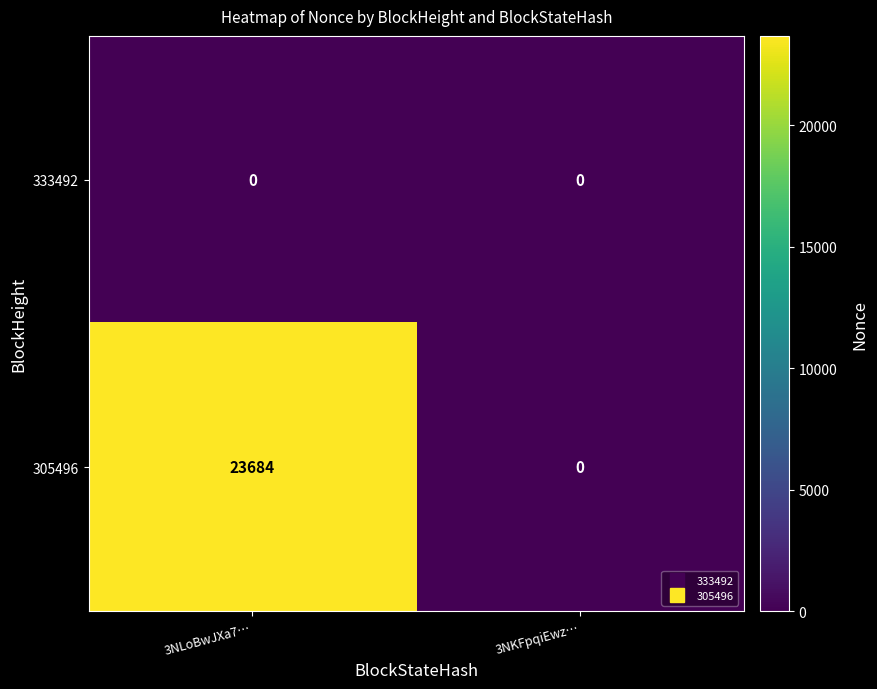

Reading left to right, transcribe all the data shown in this chart.

333492: 0	0
305496: 23684	0